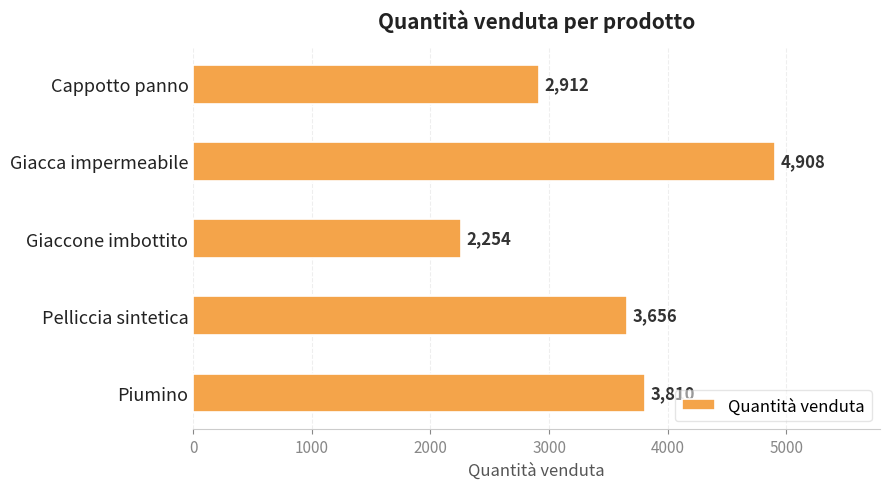

Where is the data nearest to the value 3581?

Pelliccia sintetica